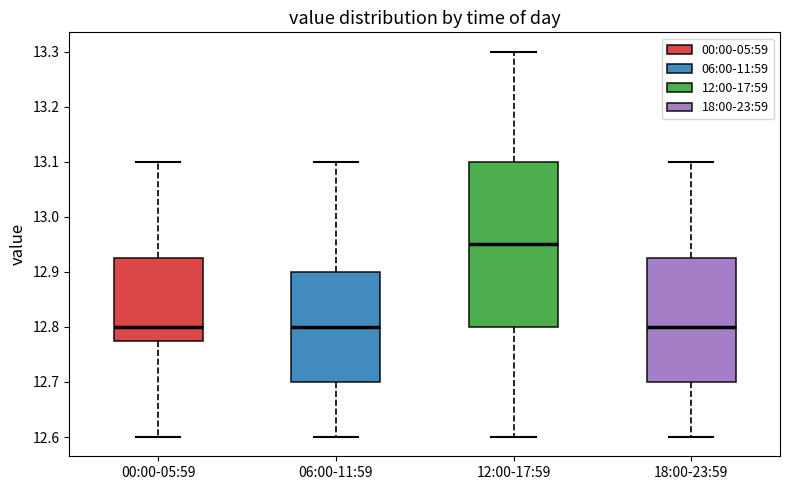

Reading left to right, read every box against the y-axis: the position of its median line, the range the box covers, and the ends of its whiskers. The values are not printed on the chart, so give them approximately, as read against the axis.

00:00-05:59: median 12.80, box 12.78 to 12.93, whiskers 12.60 to 13.10
06:00-11:59: median 12.80, box 12.70 to 12.90, whiskers 12.60 to 13.10
12:00-17:59: median 12.95, box 12.80 to 13.10, whiskers 12.60 to 13.30
18:00-23:59: median 12.80, box 12.70 to 12.93, whiskers 12.60 to 13.10